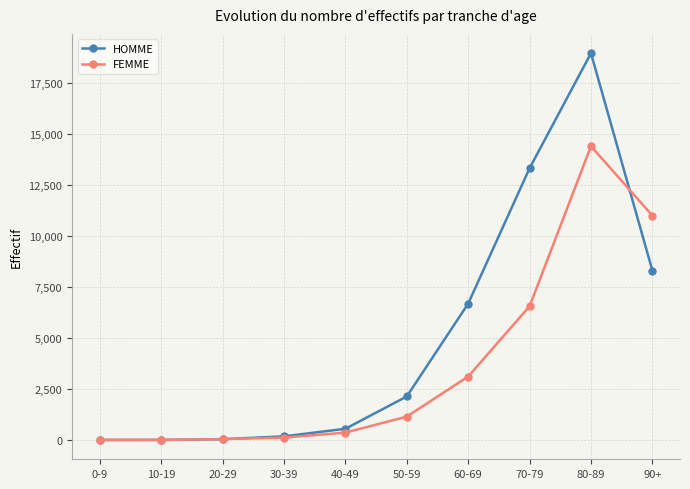

List the series in order of their peak value, lowest first.

FEMME, HOMME